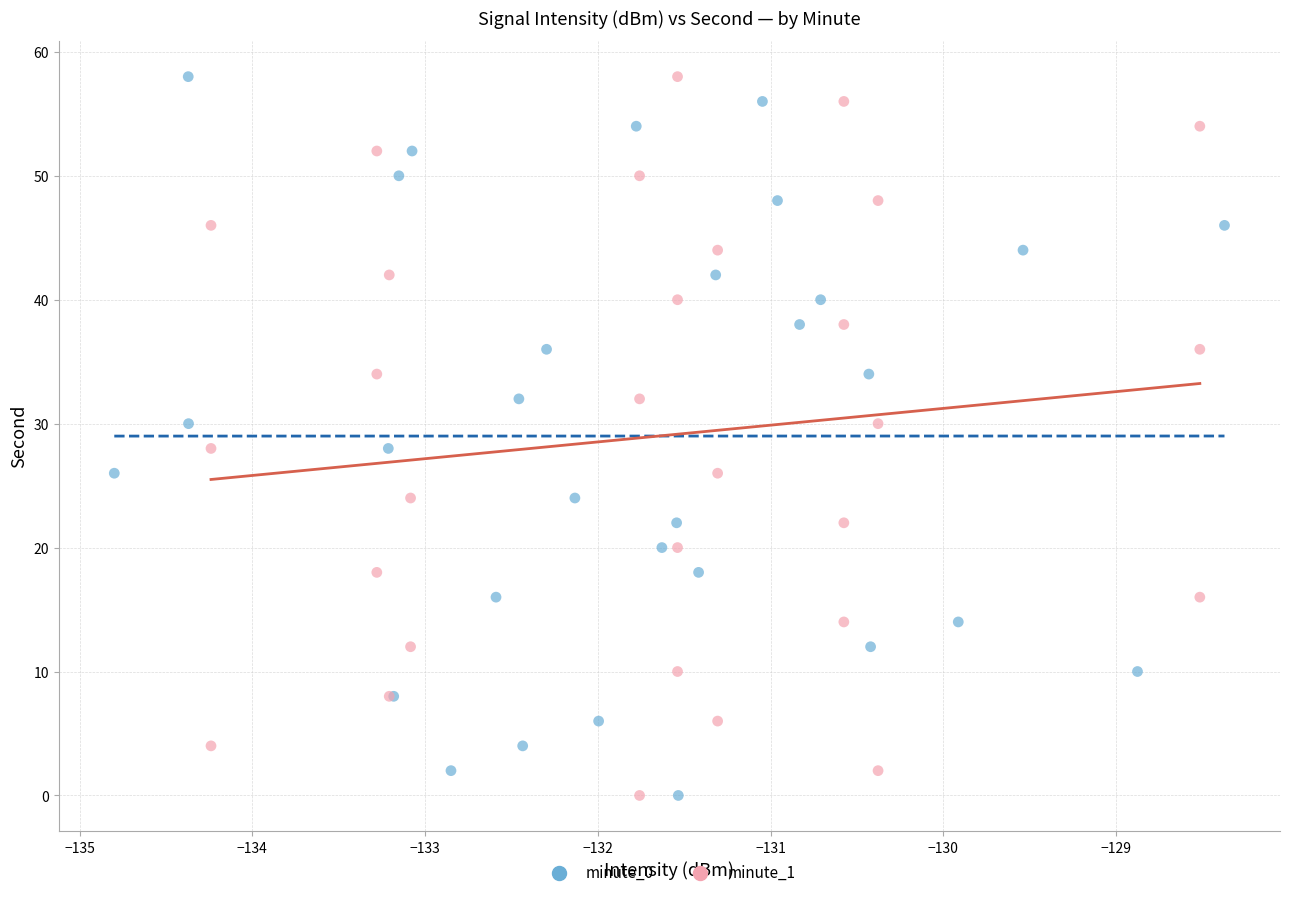

What are all the series names shown in the legend?

minute_0, minute_1